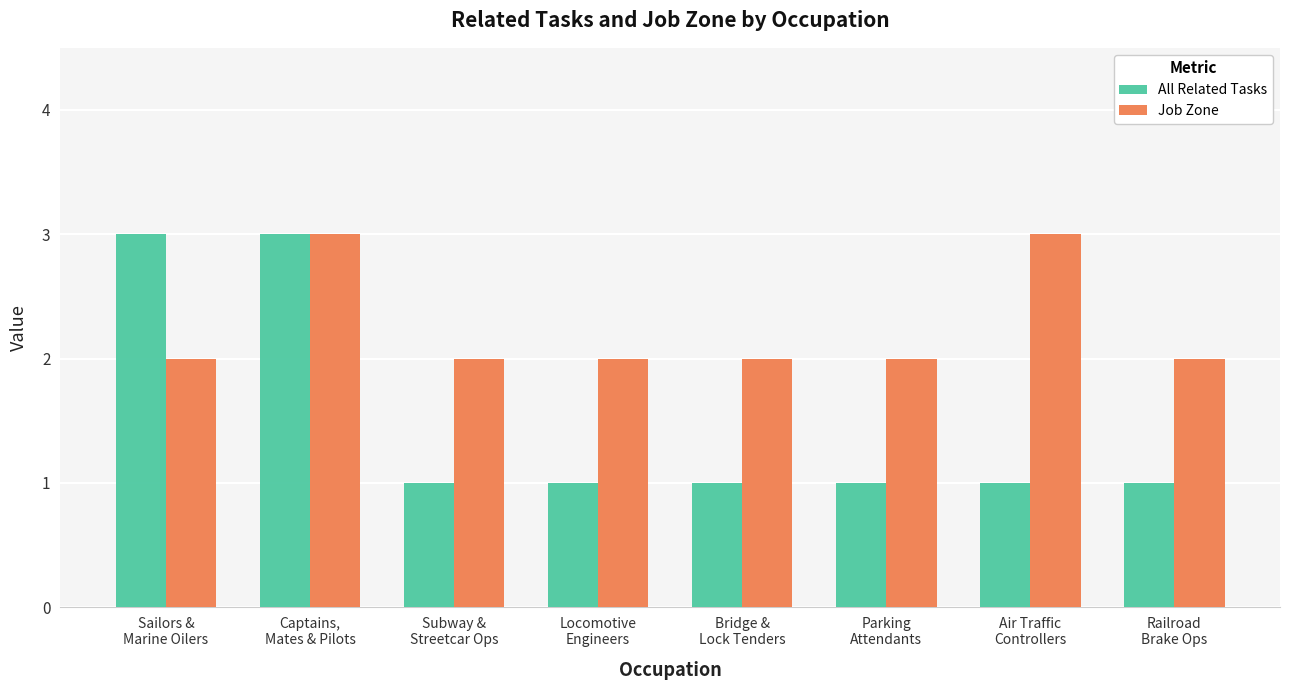

Which series has the largest range (max minus min)?

All Related Tasks